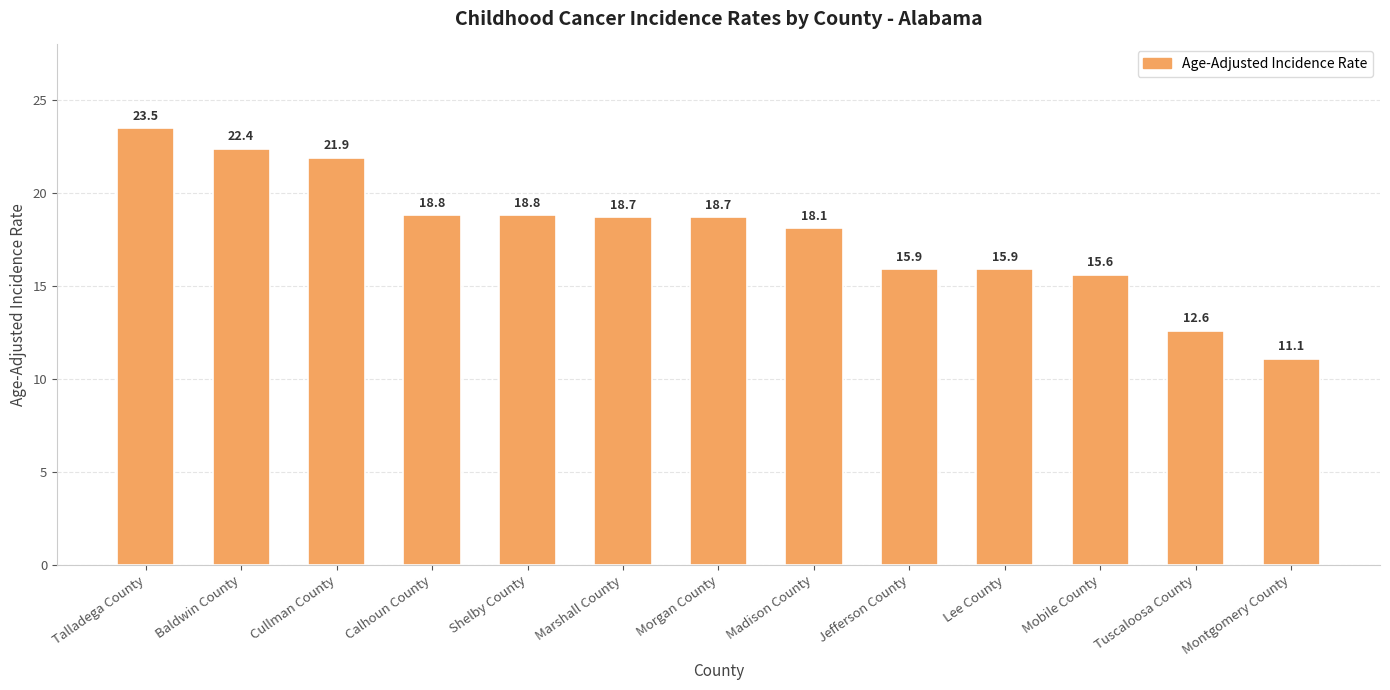

What is the ratio of the value at Morgan County to the value at Baldwin County?

0.8